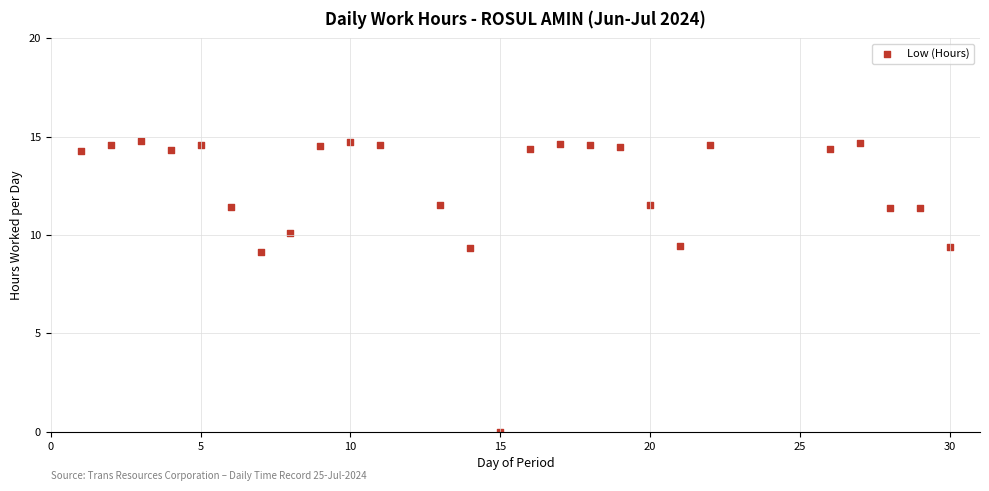

What Y value in the scatter plot is closest to 7?

9.1